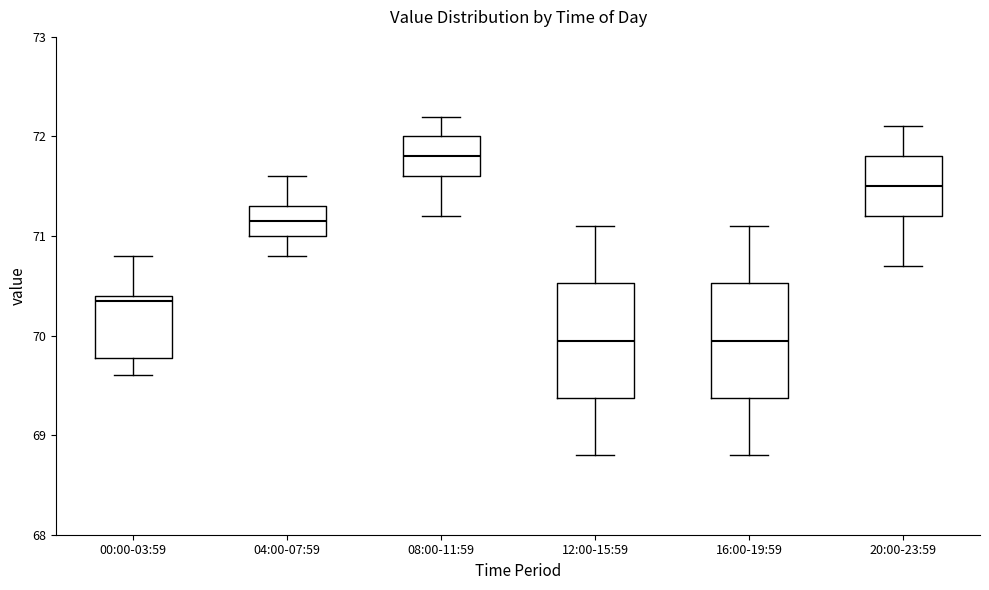

Where is the lower edge of the box for 00:00-03:59 on the y-axis? The values are not printed on the chart, so give them approximately, as read against the axis.

69.8